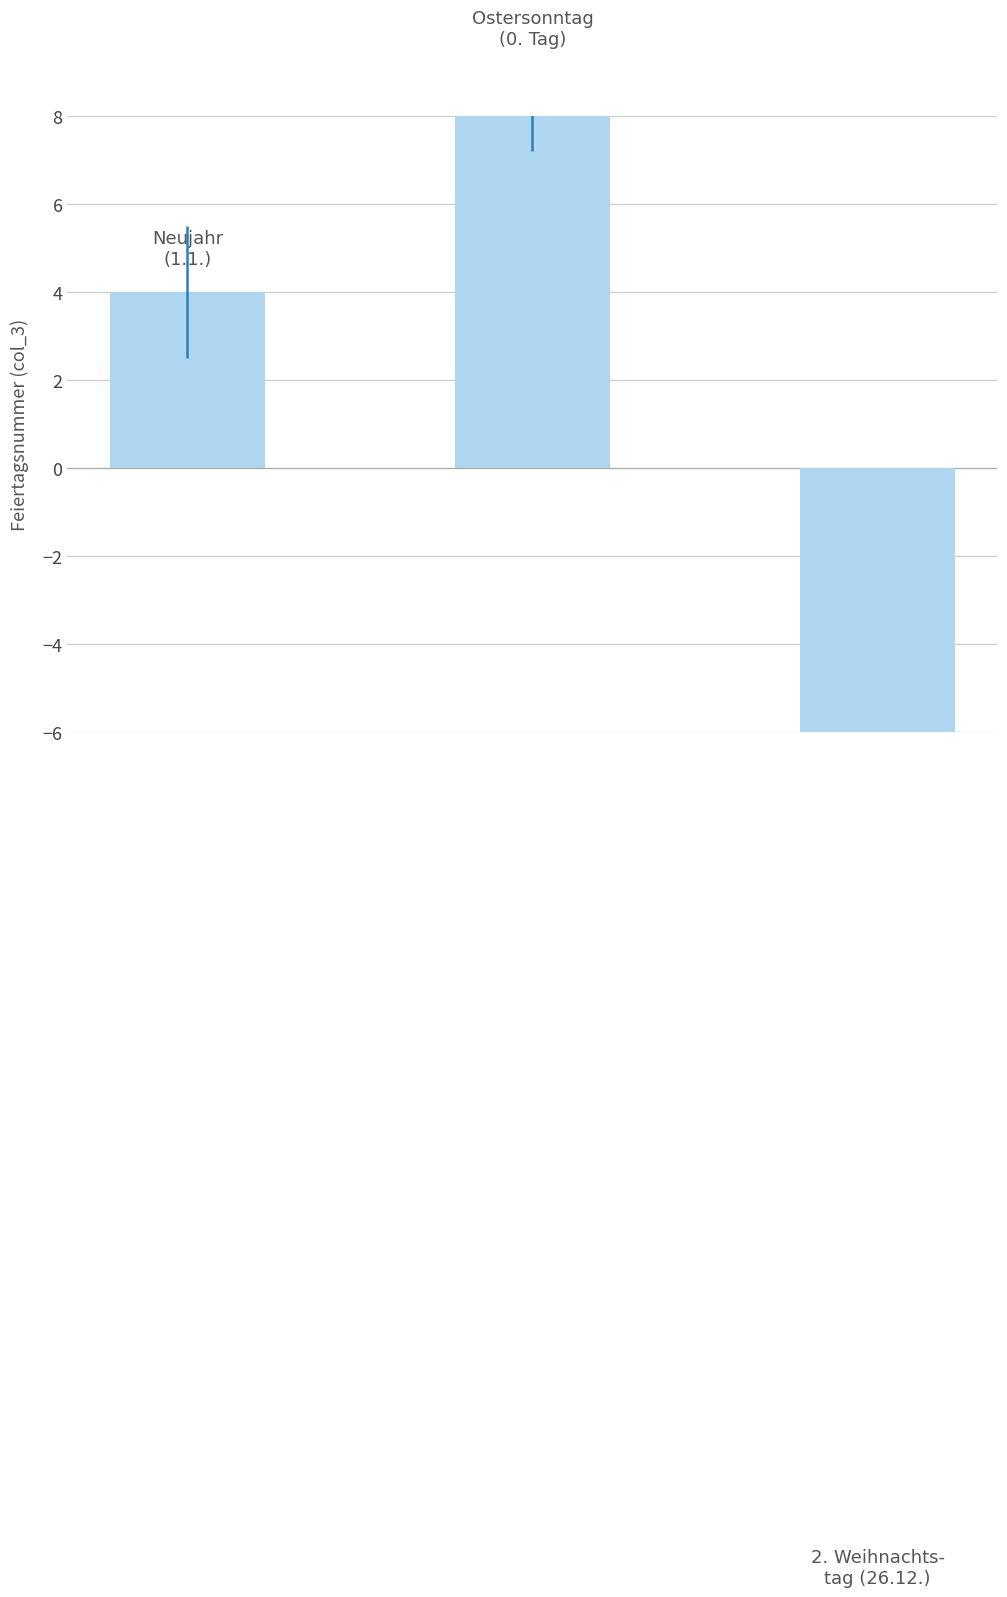

Rank the categories by value from lowest to highest.

2, 0, 1